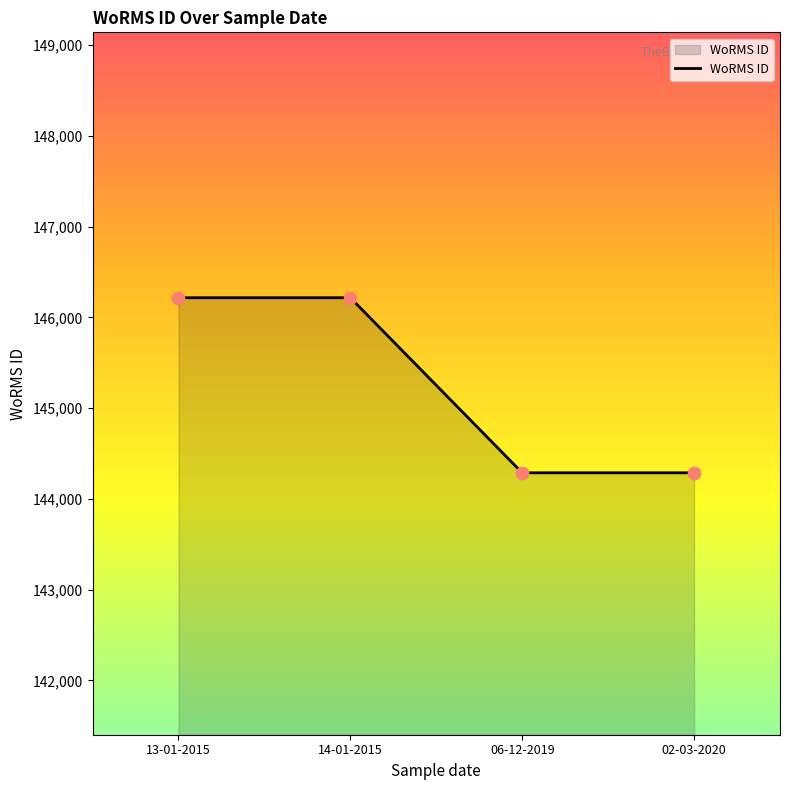

Approximately how many times larger is the value at 02-03-2020 compared to 06-12-2019?

1.0